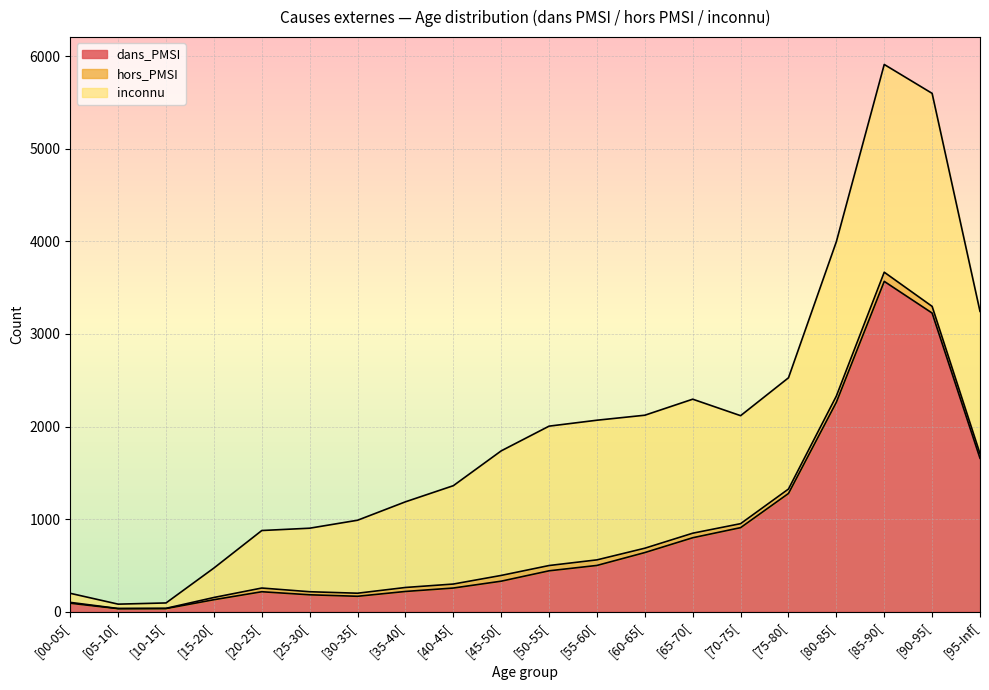

Which has a higher value, [35-40[ or [05-10[?

[35-40[